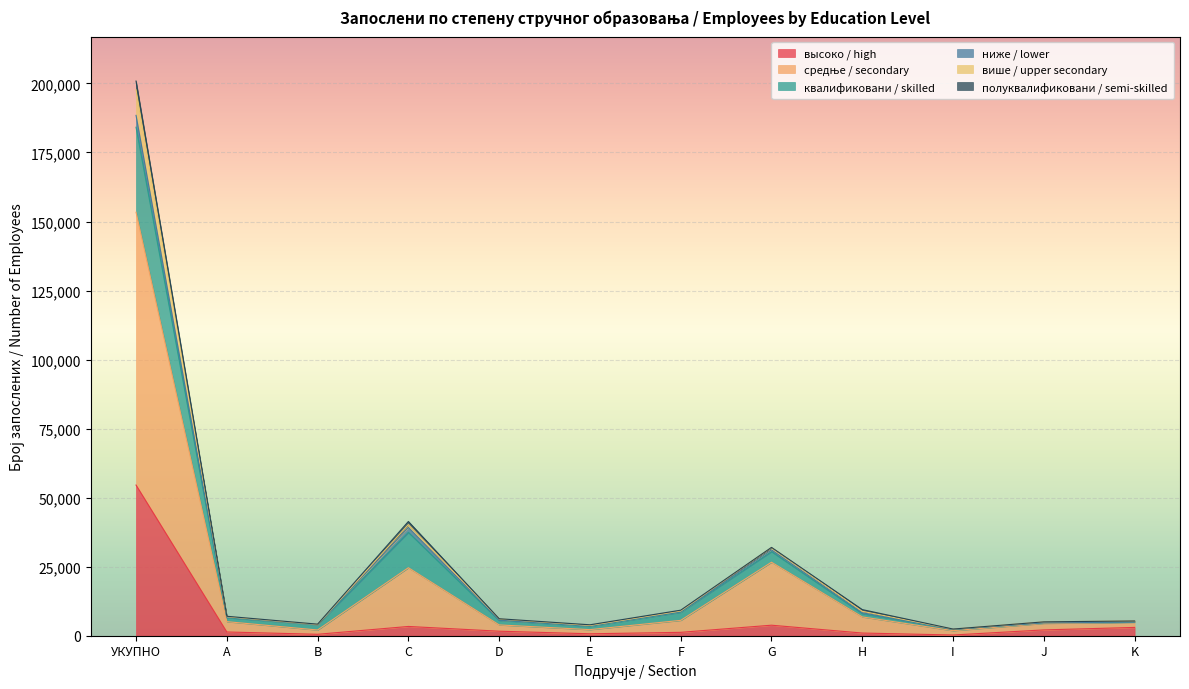

What is the highest value of the высоко / high series?

54561